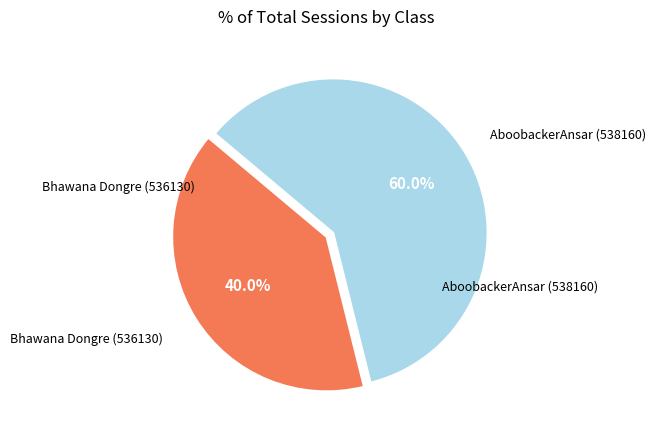

Is there any slice that represents more than half of the pie?

Yes